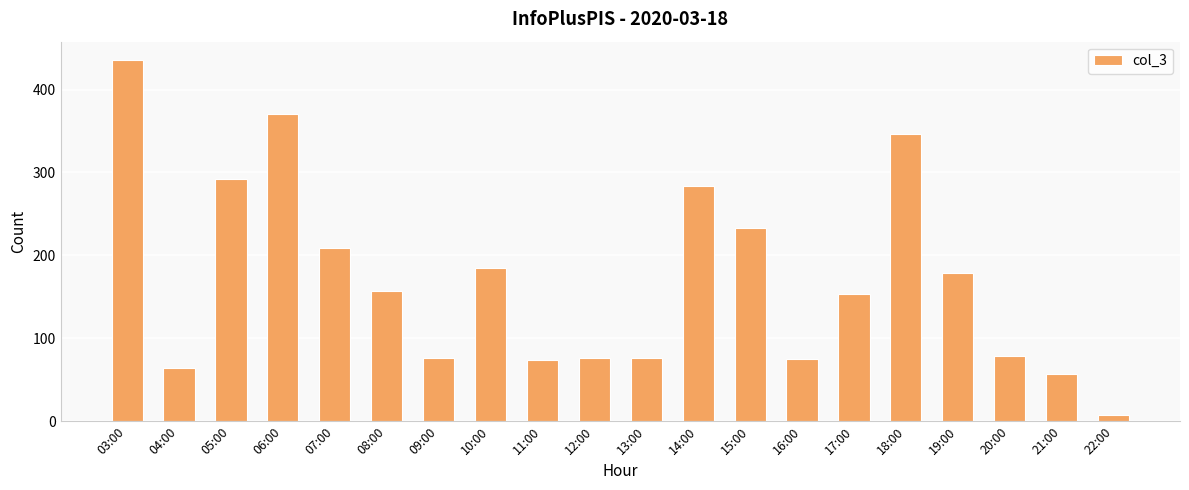

Does the chart contain any negative values?

No